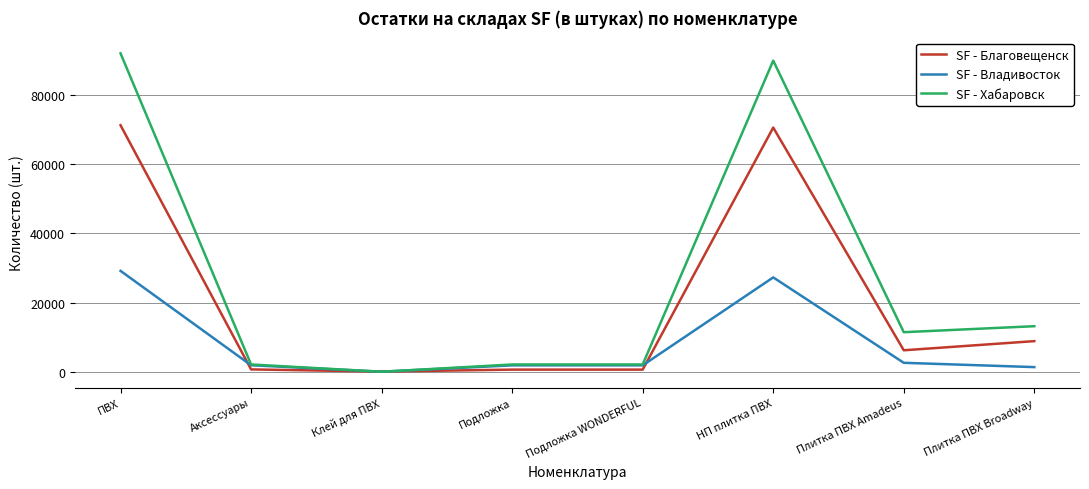

Is the value of SF - Владивосток at ПВХ greater than the value of SF - Благовещенск at Плитка ПВХ Amadeus?

Yes